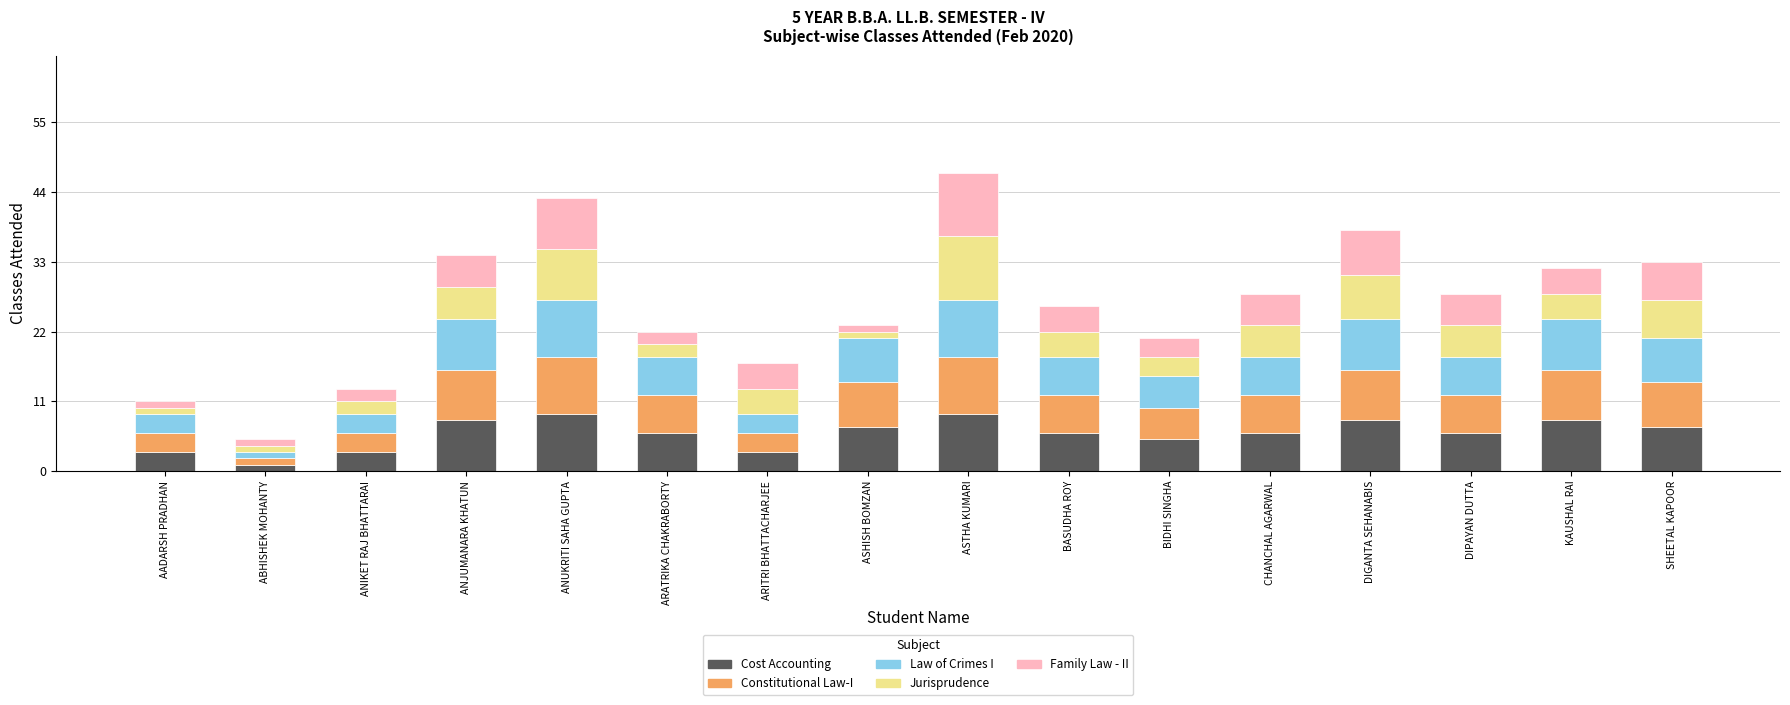

What is the difference between the maximum and minimum values in the Cost Accounting series?

8